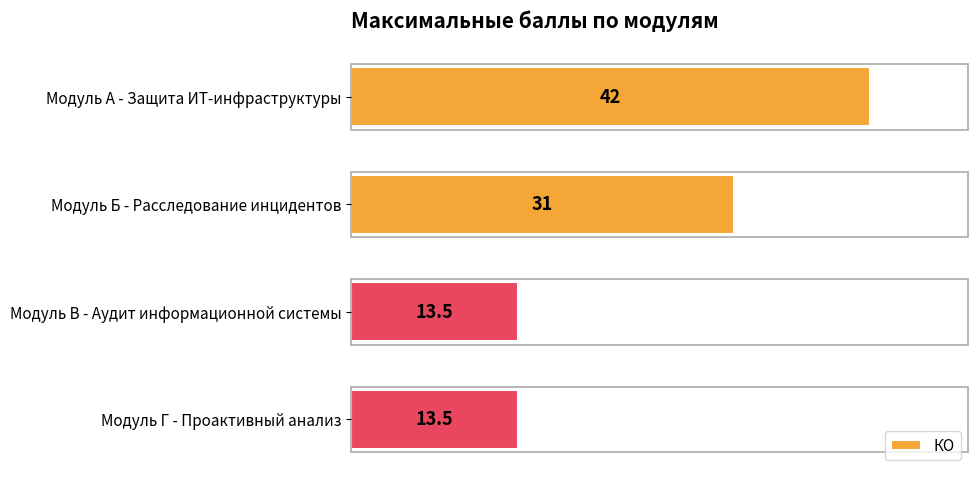

What is the difference between the maximum and minimum values?

28.5